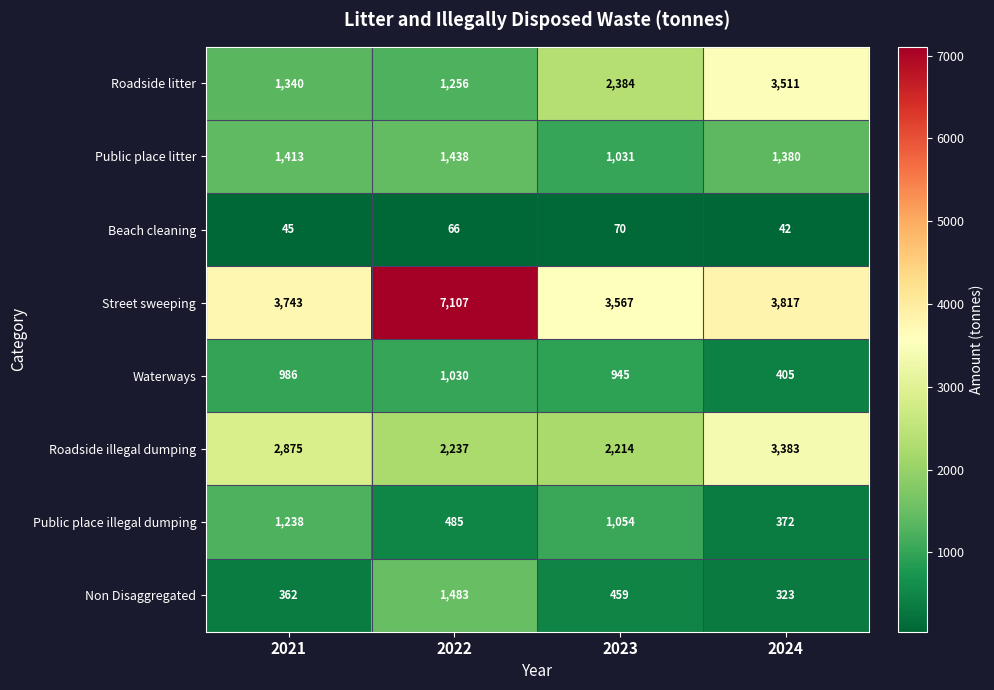

Rank the series at 2021 from lowest to highest value.

Beach cleaning, Non Disaggregated, Waterways, Public place illegal dumping, Roadside litter, Public place litter, Roadside illegal dumping, Street sweeping